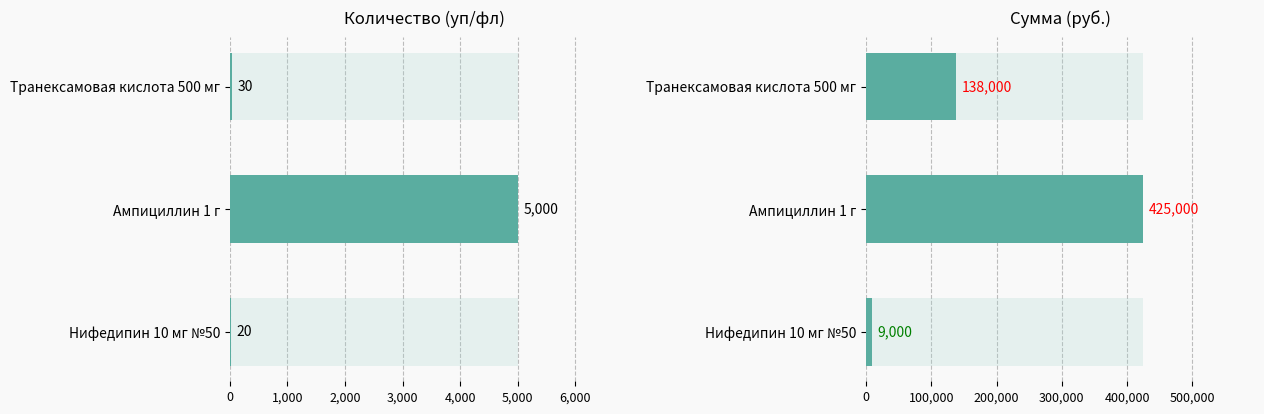

Rank the series by their maximum value, from highest to lowest.

сумма, кол-во